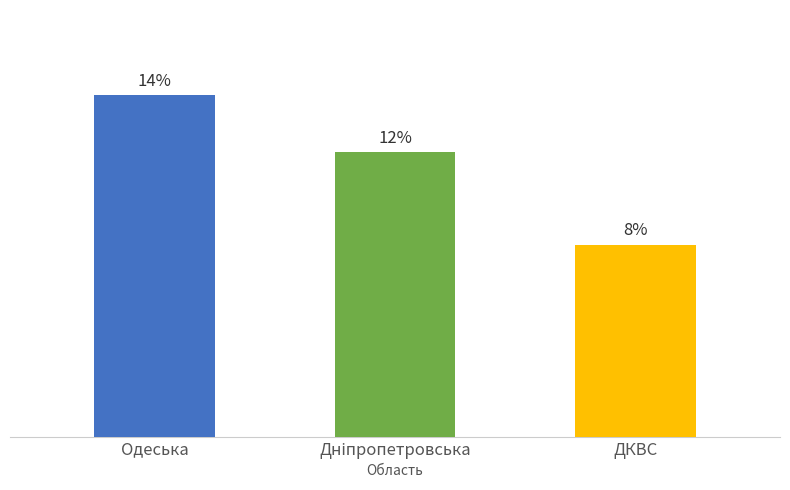

Between Дніпропетровська and ДКВС, which is larger?

Дніпропетровська